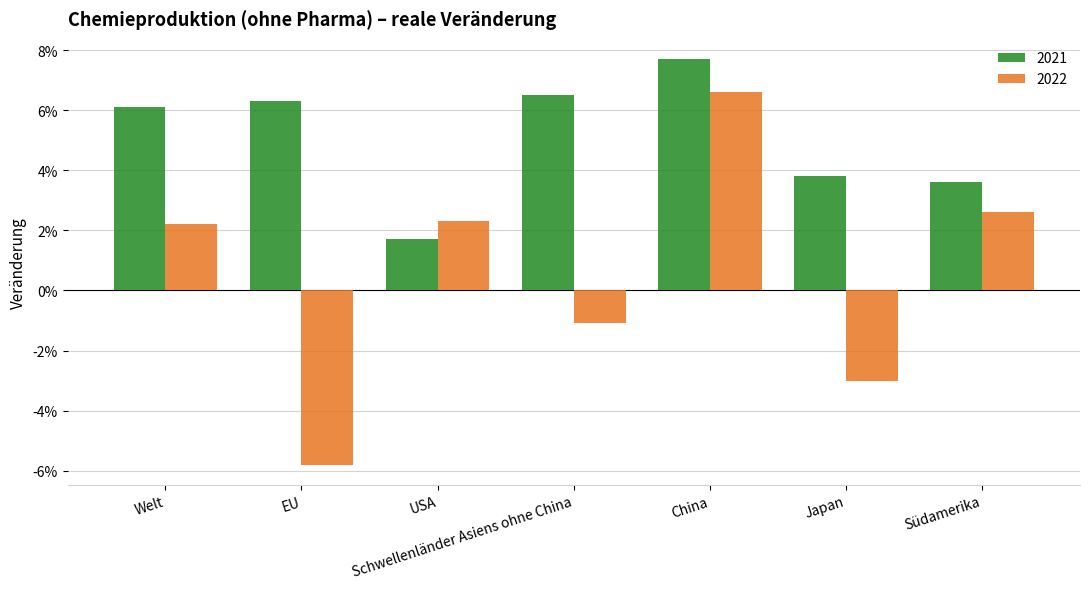

Does the chart contain stacked bars?

No